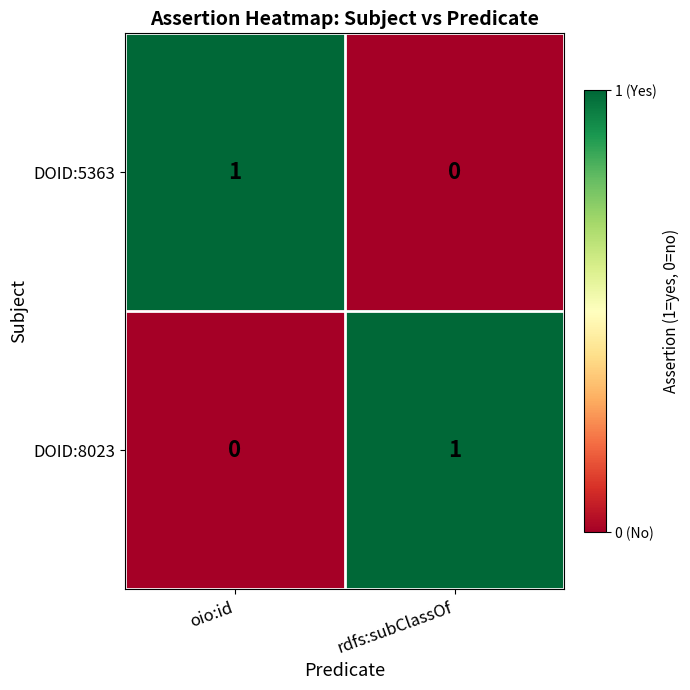

Which category has the highest value in the DOID:8023 series?

rdfs:subClassOf